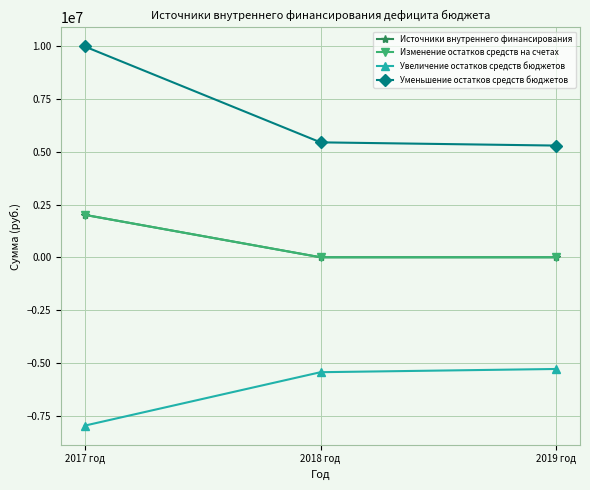

What is the label of the 2nd point from the right?

2018 год